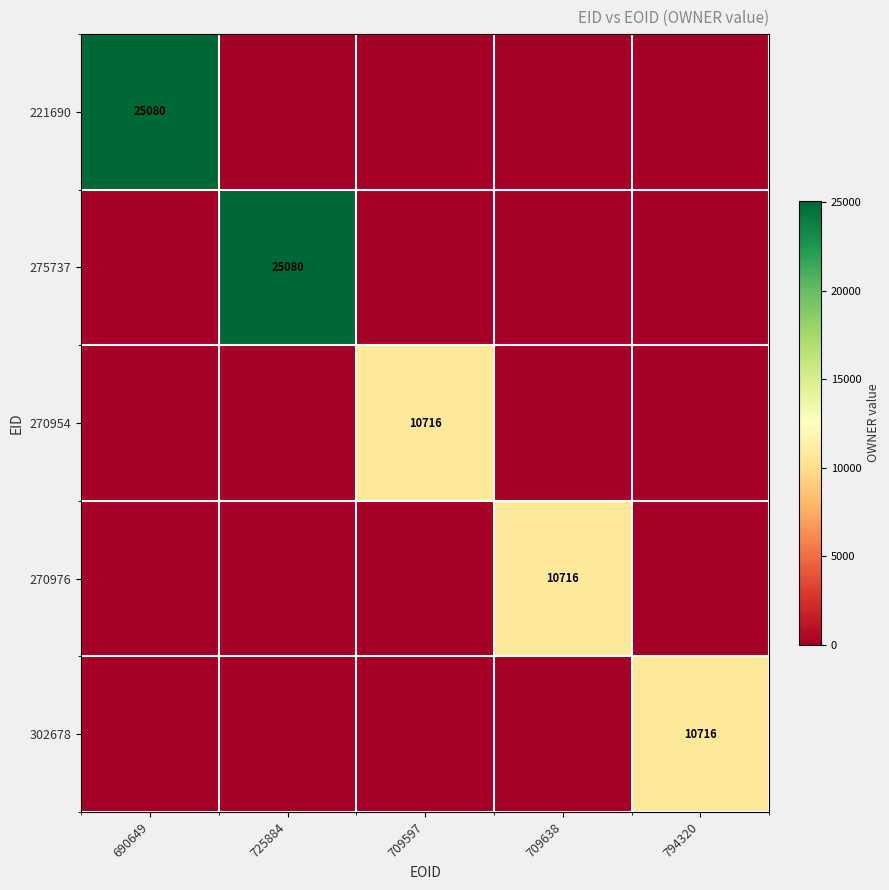

Which has a higher value, 709597 or 794320?

709597